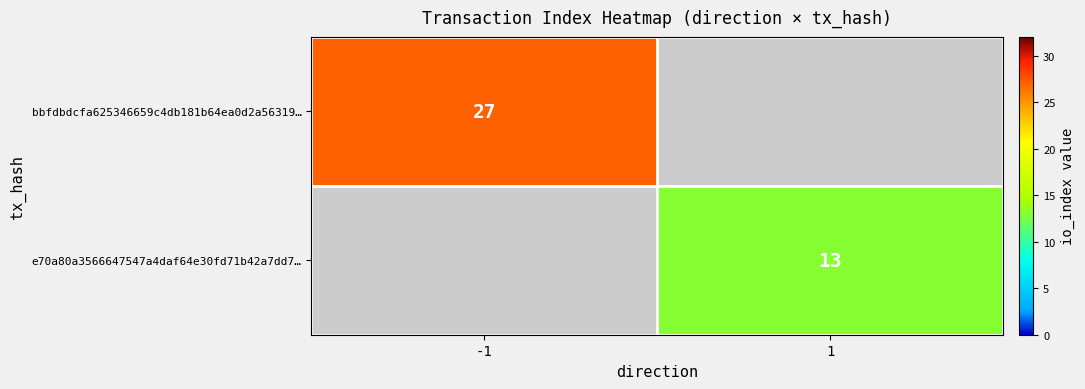

The value of bbfdbdcfa625346659c4db181b64ea0d2a56319… at -1 is 45. True or false?

False